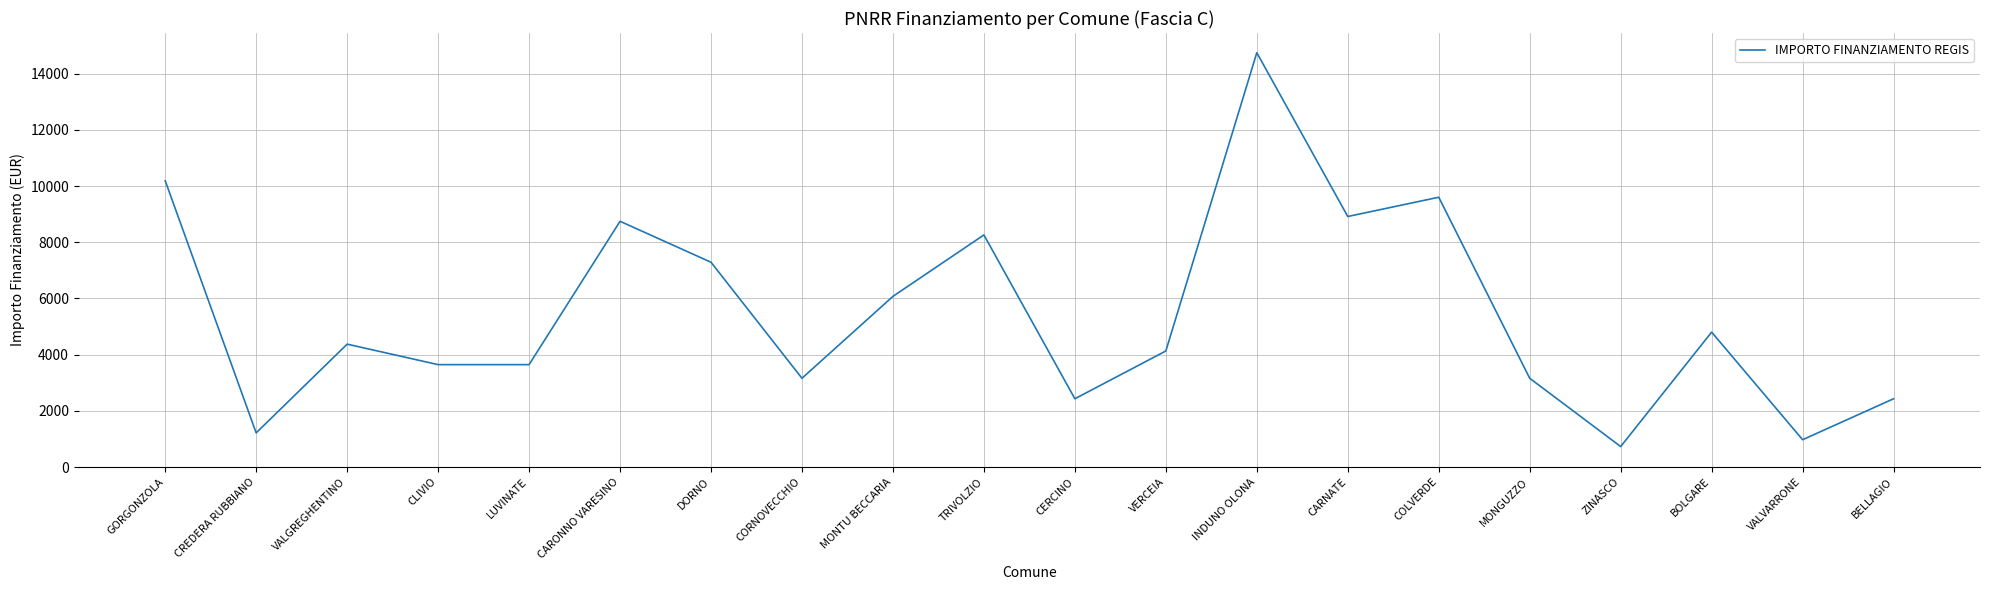

Count the number of categories in the chart.

20